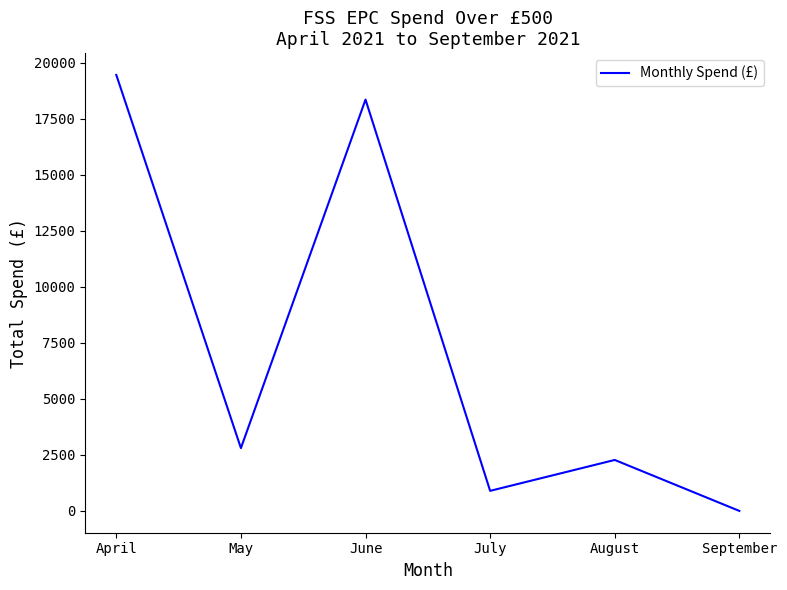

Reading left to right, list all the values displayed in this chart.

April=19450.9	May=2802.0	June=18351.1	July=895.7	August=2274.0	September=0.0